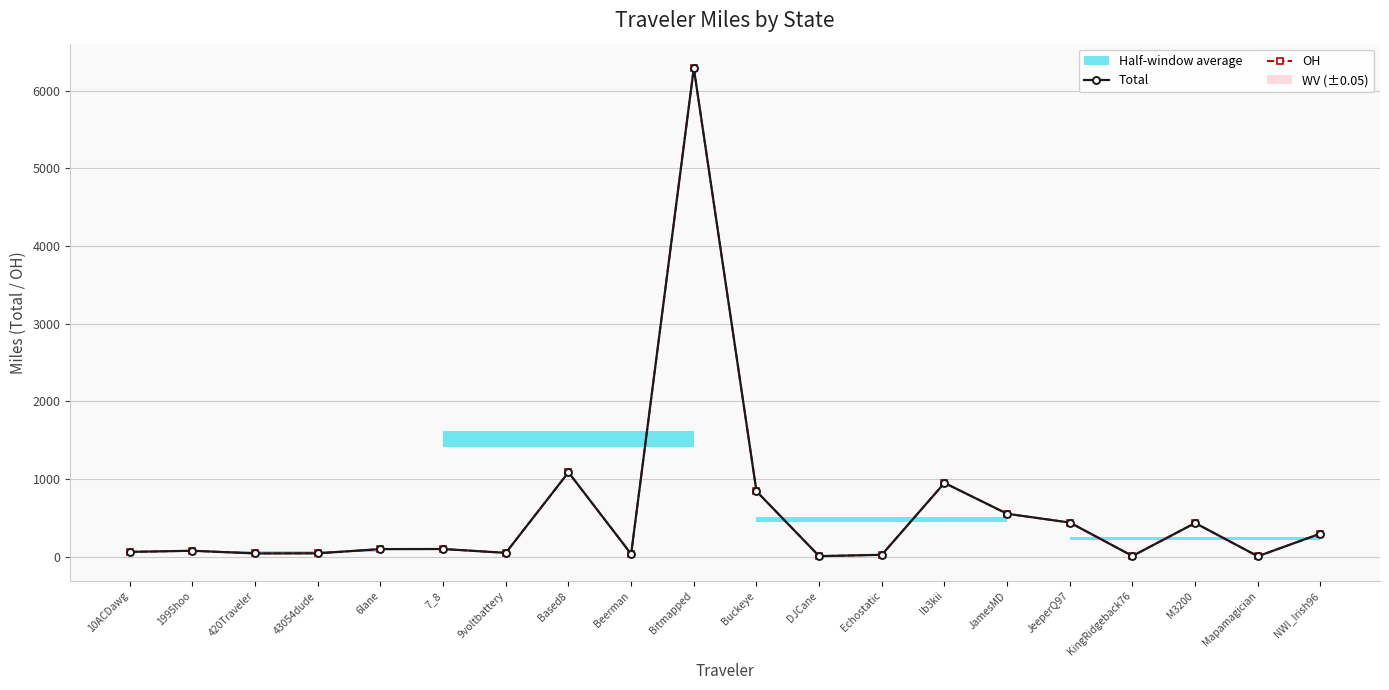

What is the sum of the OH values at Ib3kii and Echostatic?

973.0